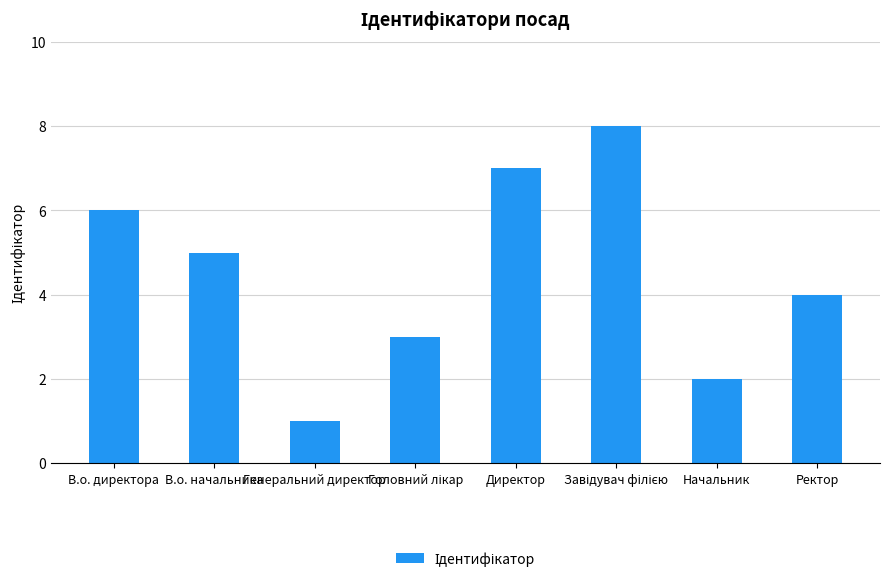

What is the difference between the maximum and minimum values?

7